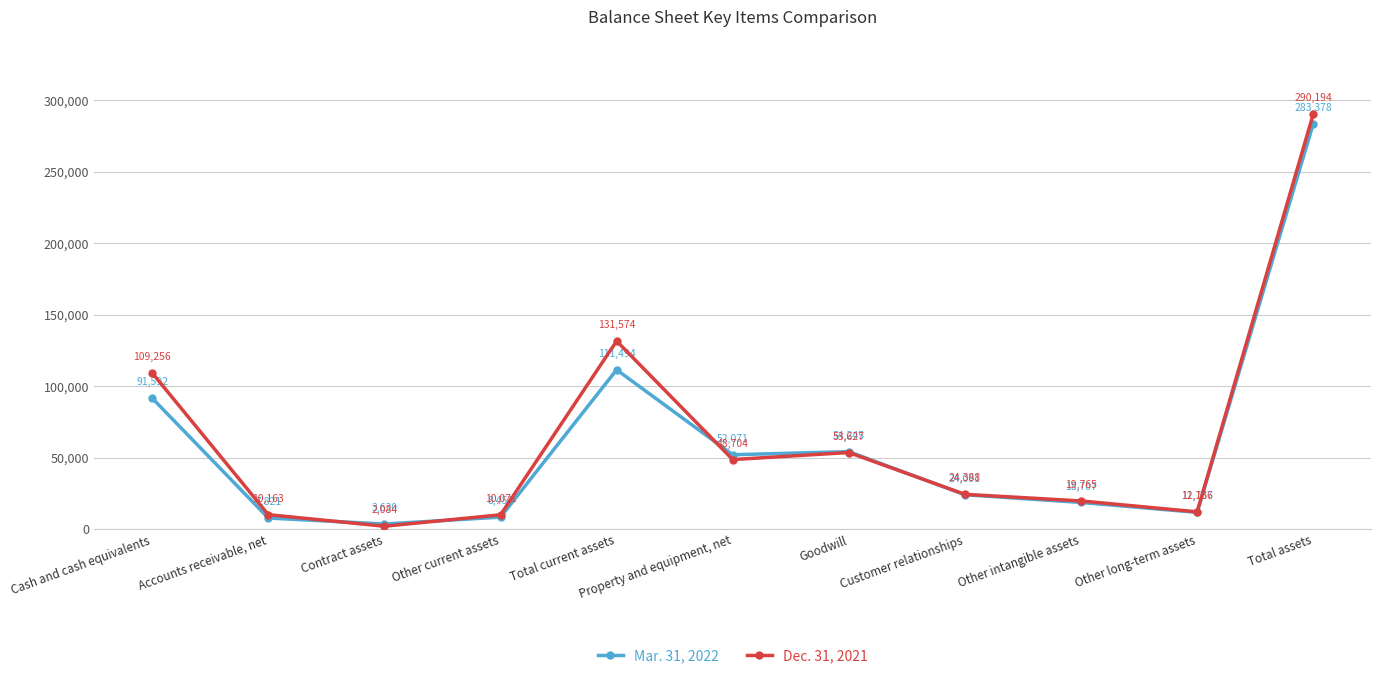

How many intersections are there between Dec. 31, 2021 and Mar. 31, 2022?

4